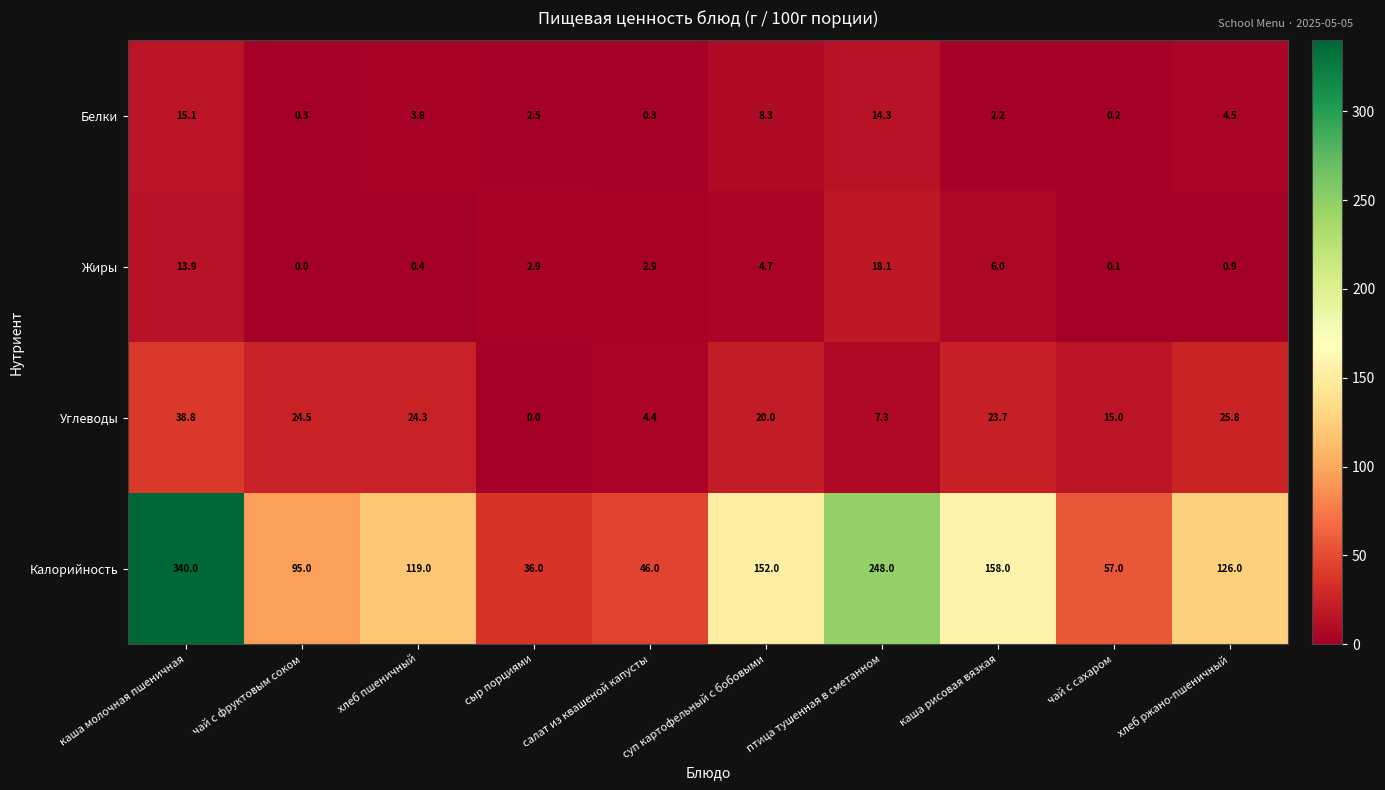

How many series are shown in this chart?

4